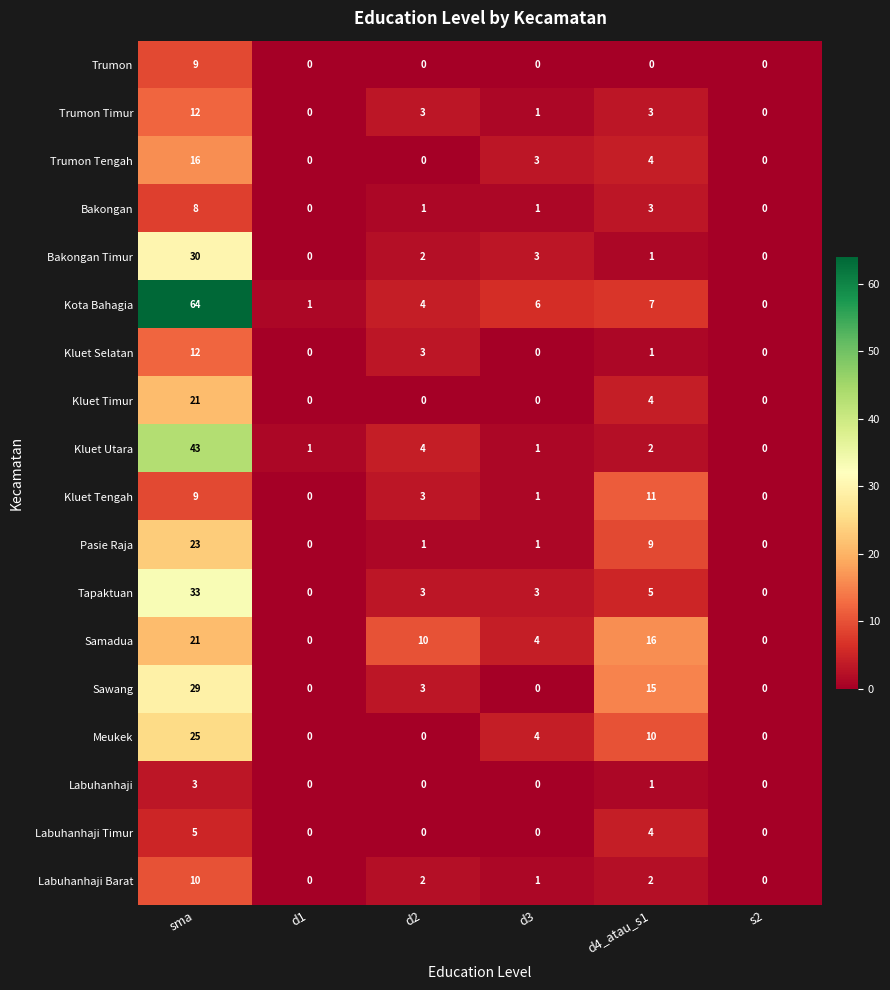

How many values in the Labuhanhaji Barat series are below 2?

3